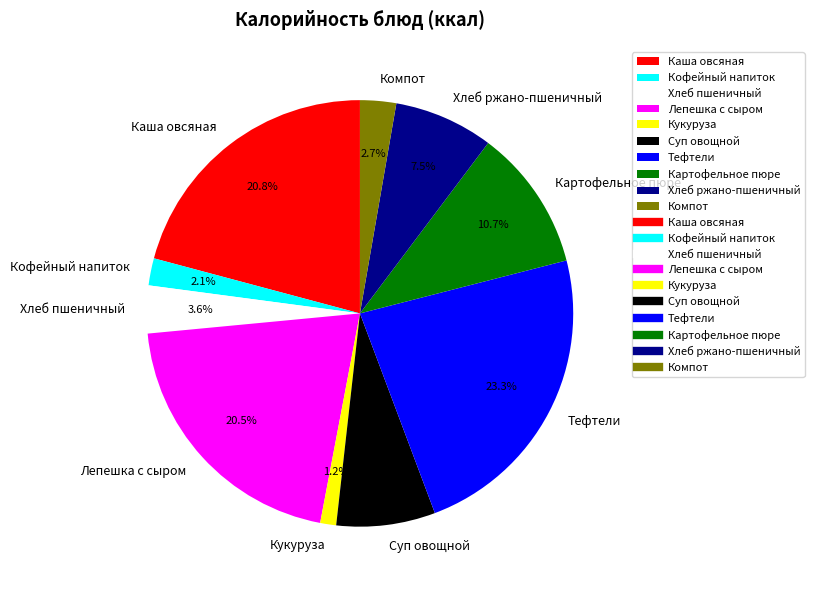

What is the largest slice in the pie chart?

Тефтели